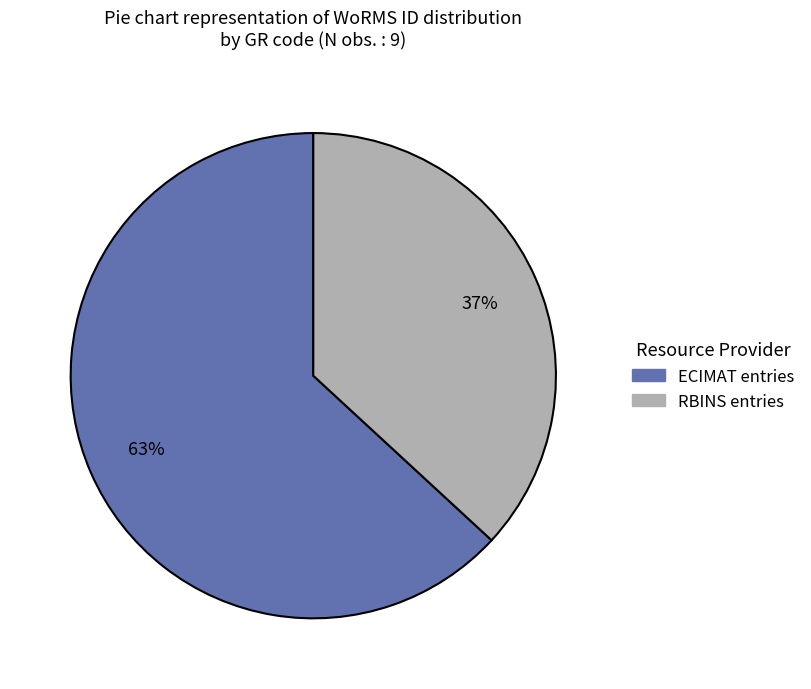

Does any single category account for the majority?

Yes